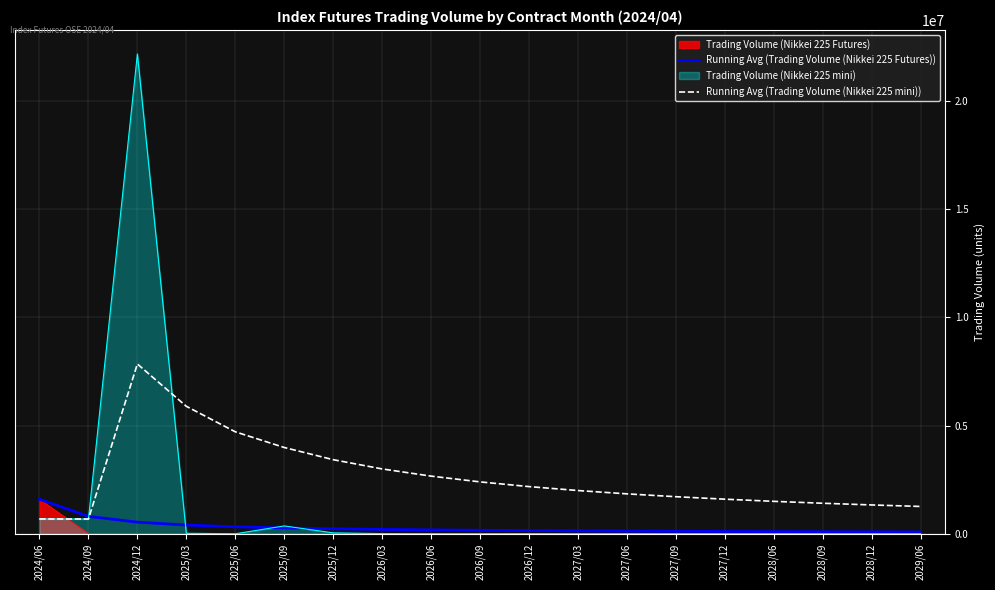

How many data points in Running Avg (Trading Volume (Nikkei 225 Futures)) are above 161628?

10